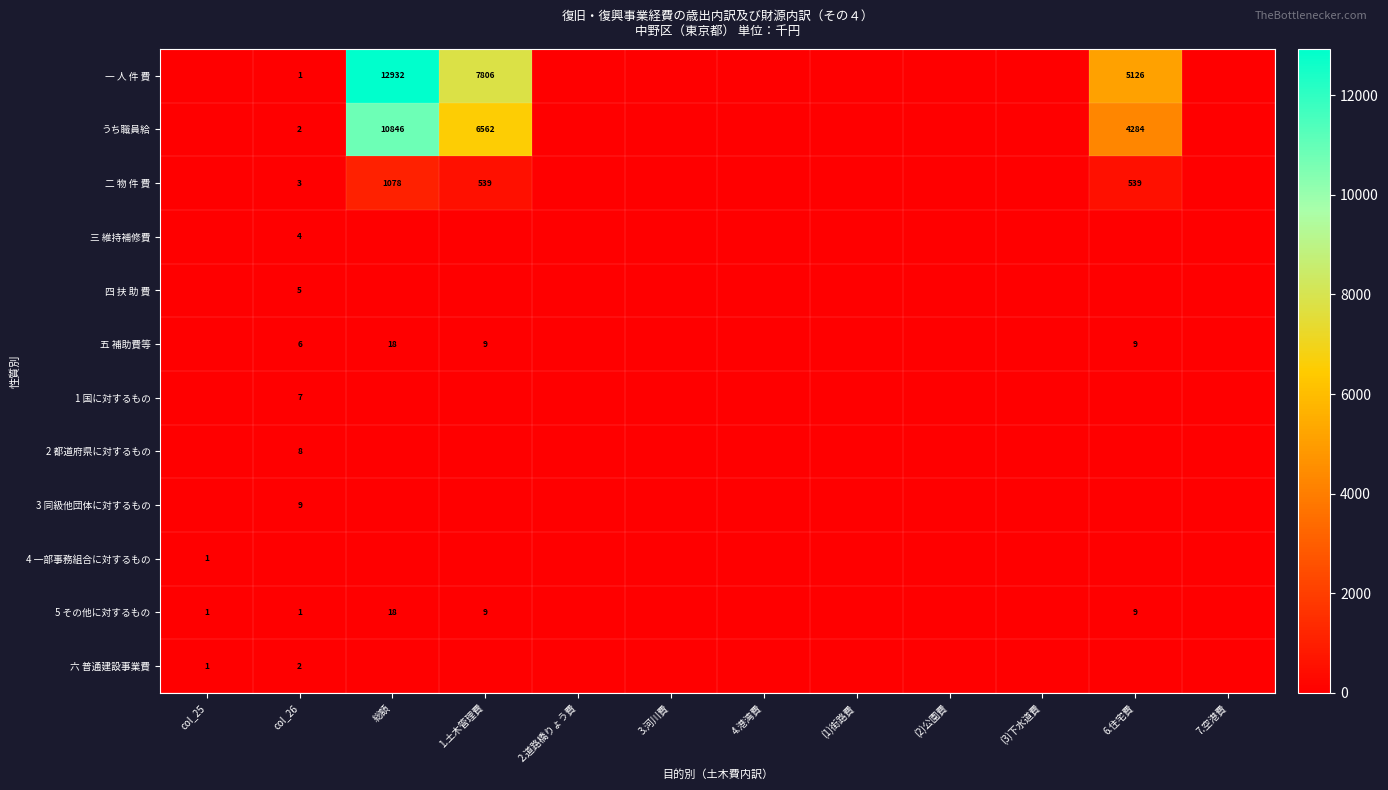

At which category does the chart reach its peak across all series?

総額